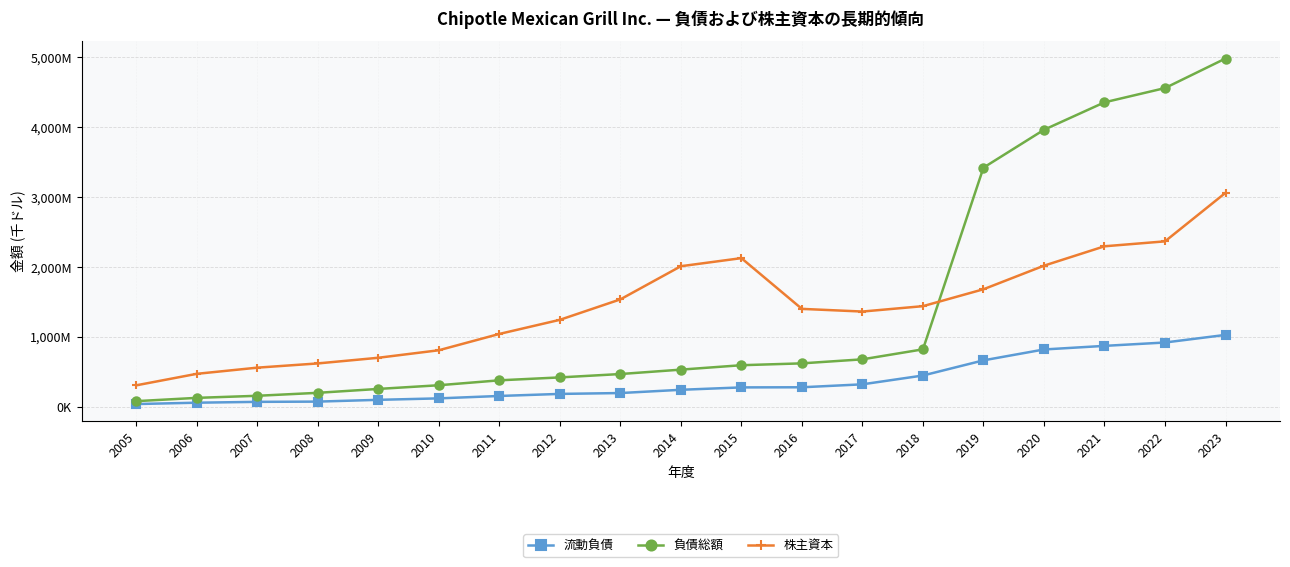

Does the chart have visible grid lines?

Yes